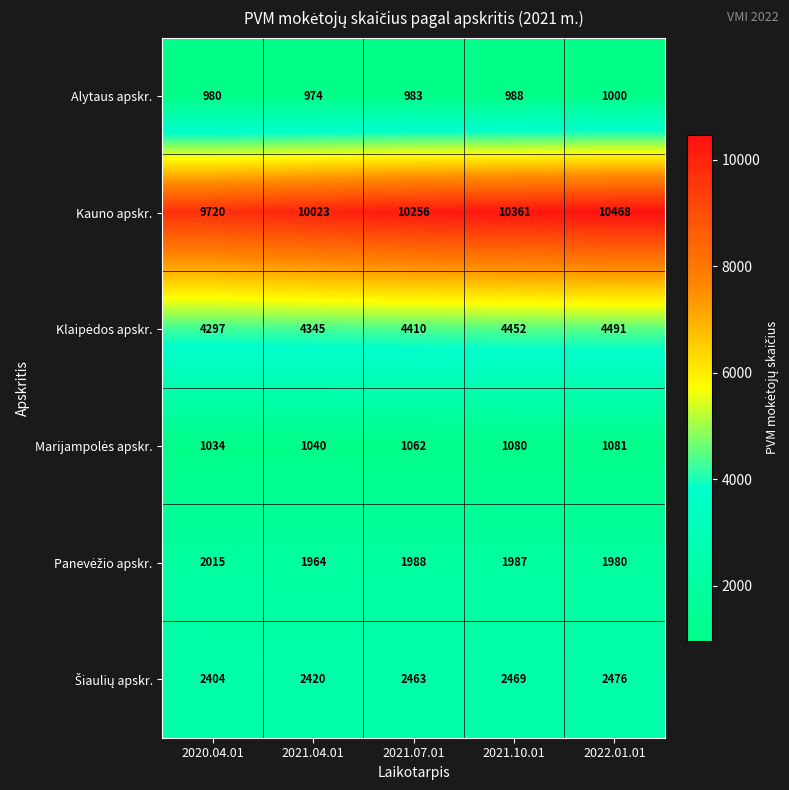

At which category is the sum across all series the highest?

2022.01.01